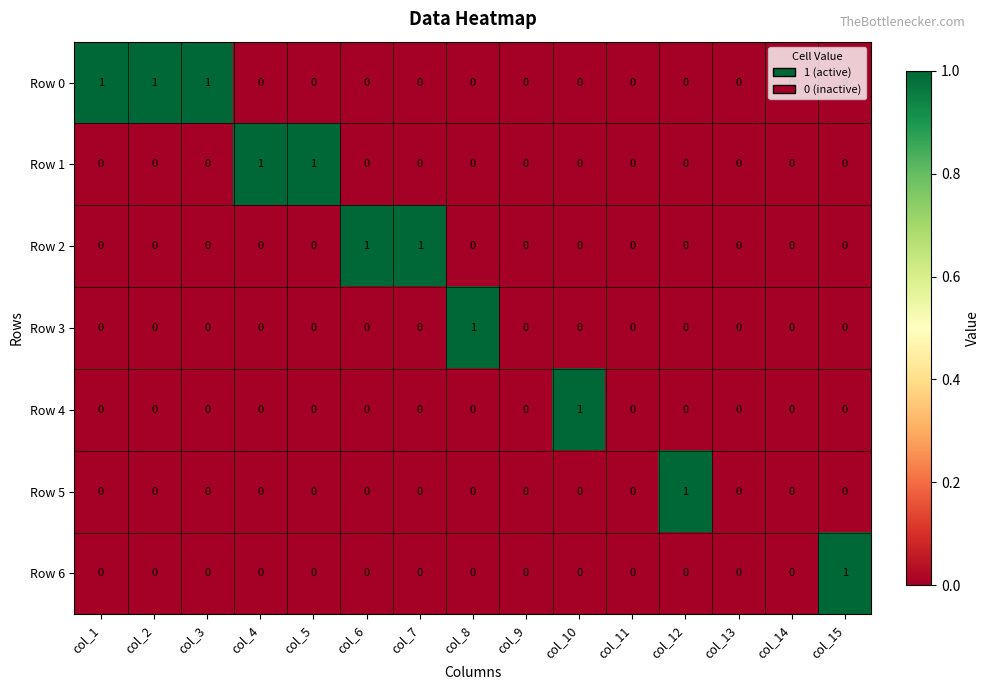

Is the value of Row 2 at col_11 greater than the value of Row 3 at col_8?

No